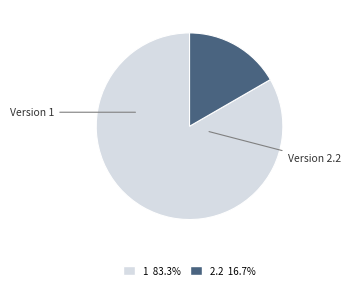

Is there a majority slice in this chart?

Yes